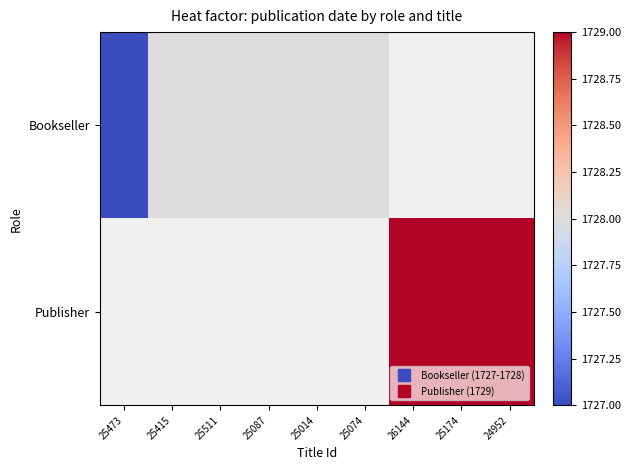

At 24952, list the series in order from smallest to largest.

Bookseller, Publisher